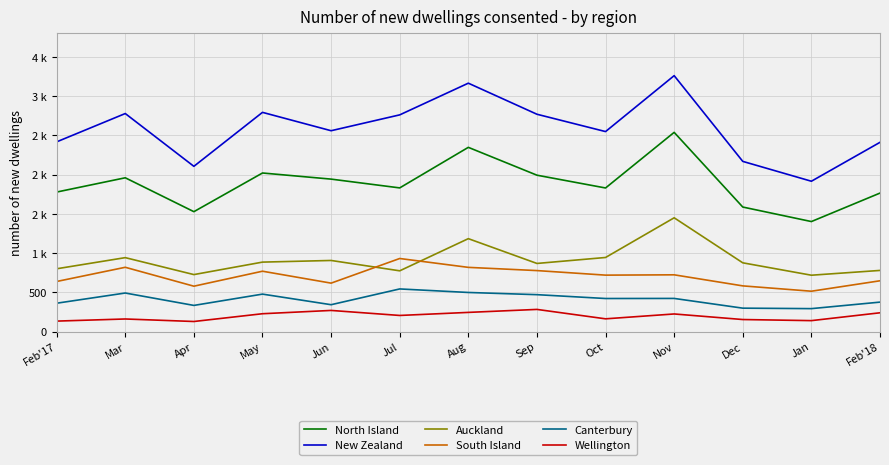

At which category does the chart reach its peak across all series?

Nov